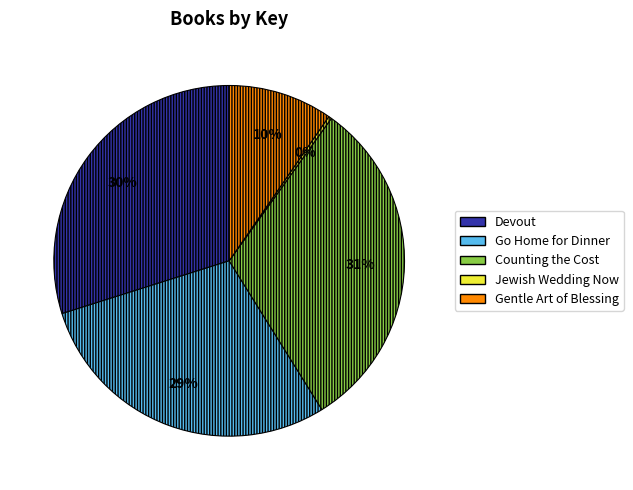

True or false: Devout accounts for 30% of the total.

True